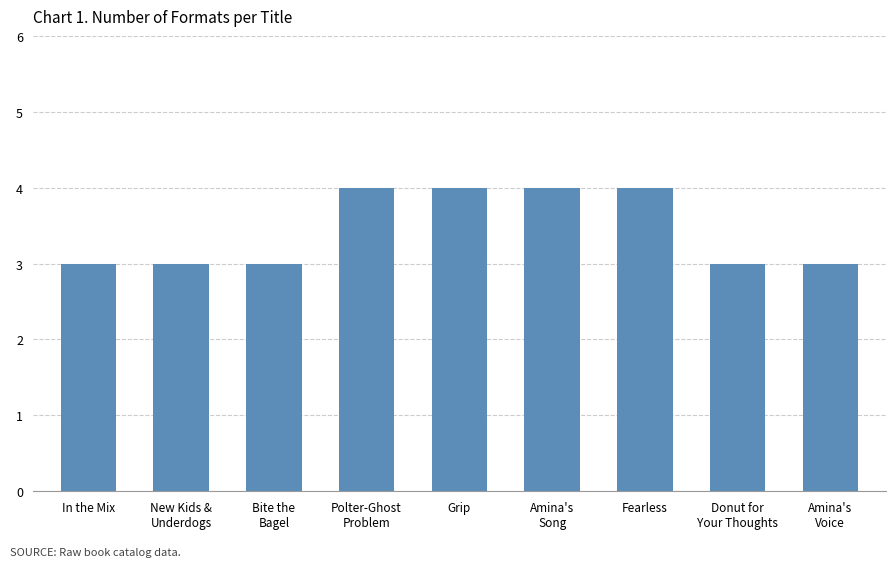

What is the smallest value displayed?

3